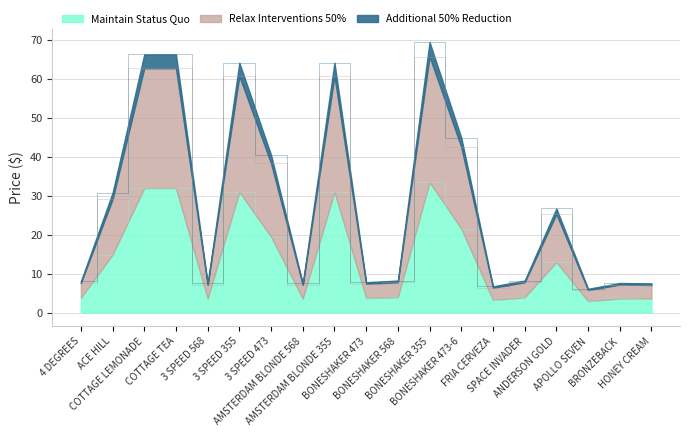

What is the label of the 9th point from the left?

AMSTERDAM BLONDE 355